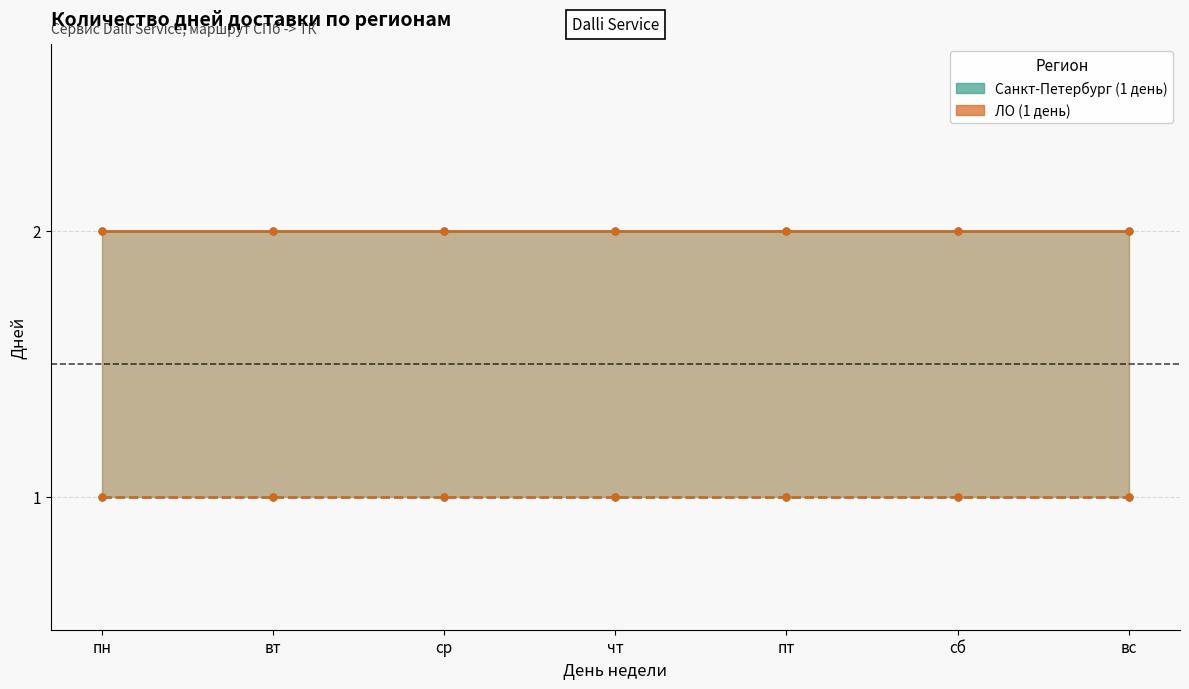

What is the sum of the ЛО (2 дня) values at пн and пт?

4